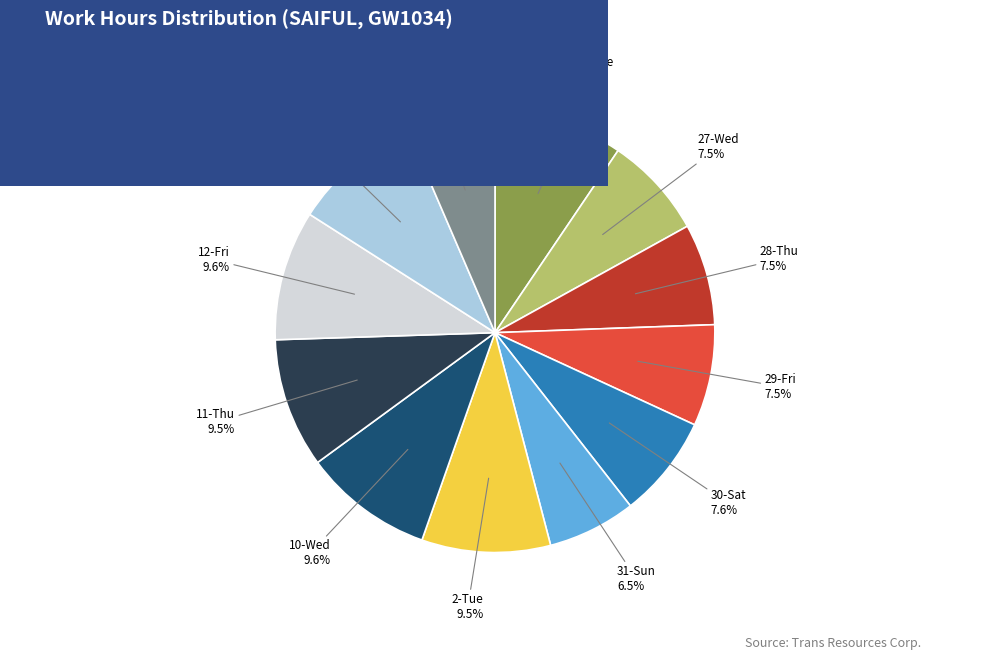

Is there any slice that represents more than half of the pie?

No